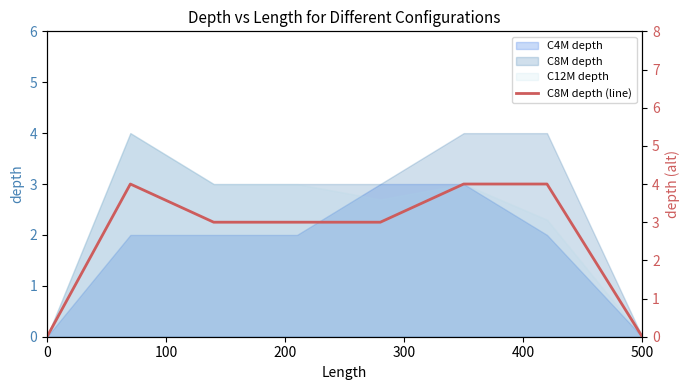

Is it true that C4M depth equals 1.6 at 500?

False